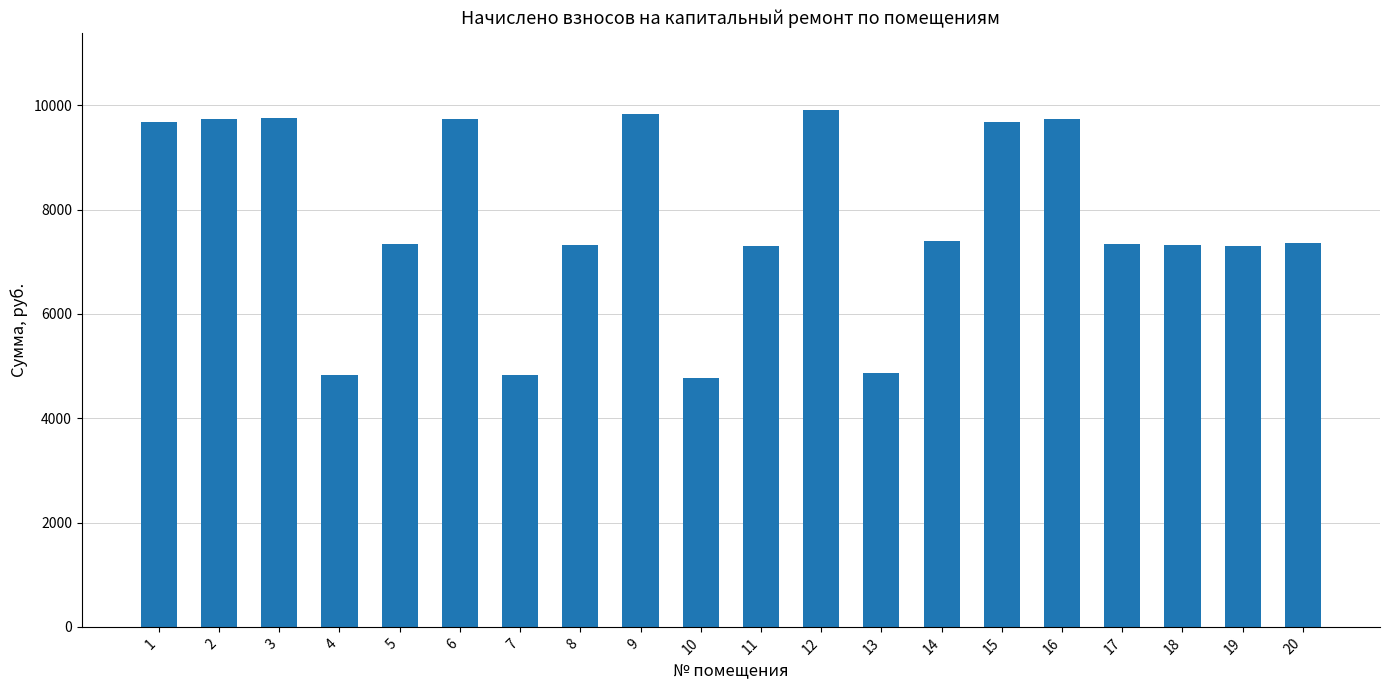

What is the greatest value displayed?

9902.9